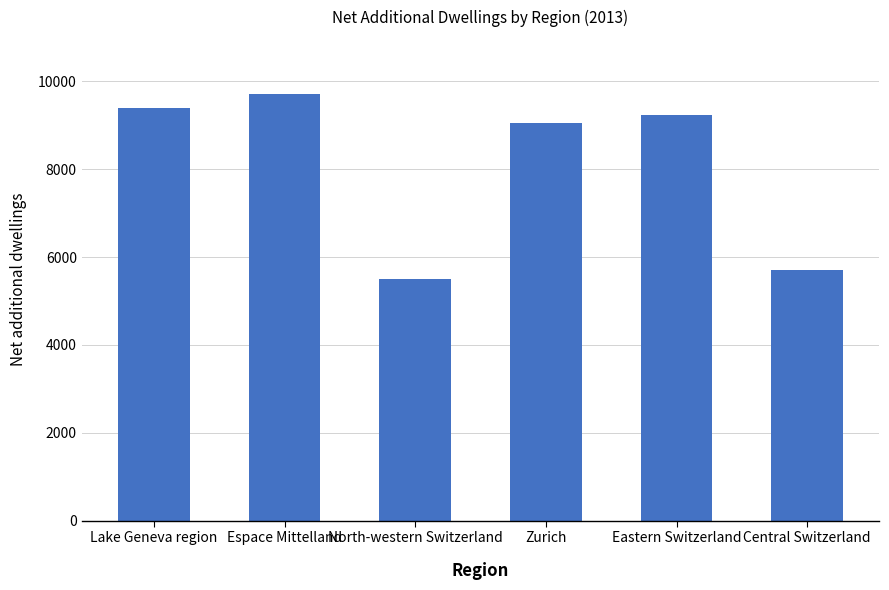

What is the label of the 2nd bar from the left?

Espace Mittelland